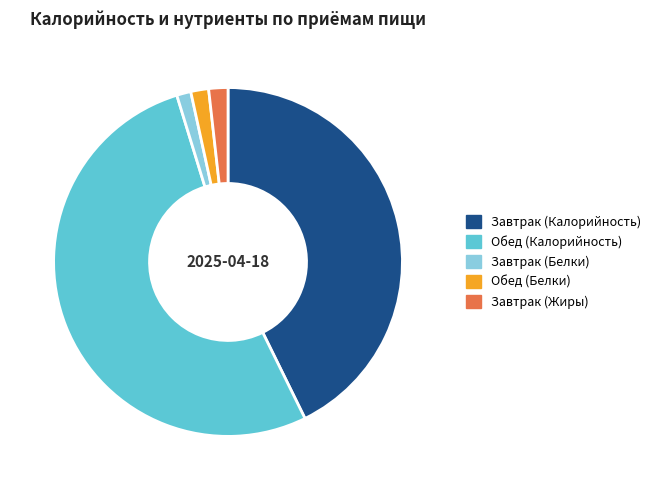

Do Завтрак (Жиры) and Обед (Белки) together represent more than half of the pie?

No